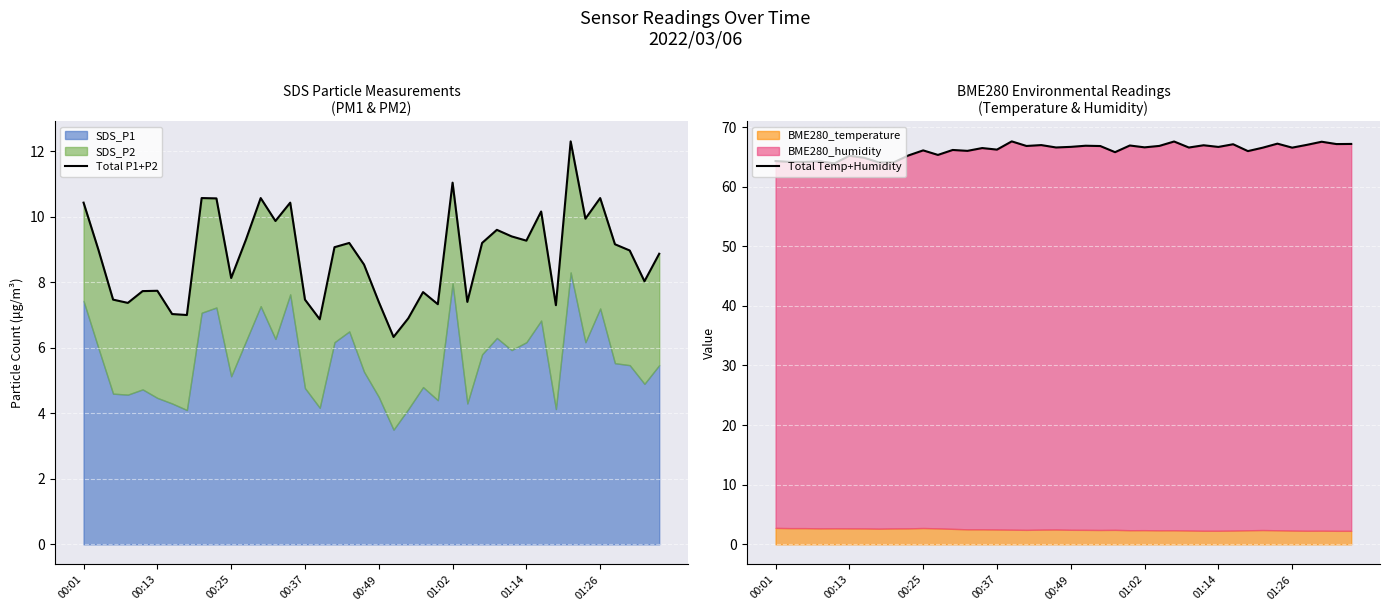

Between 13 and 20, which series saw the biggest shift?

Total P1+P2